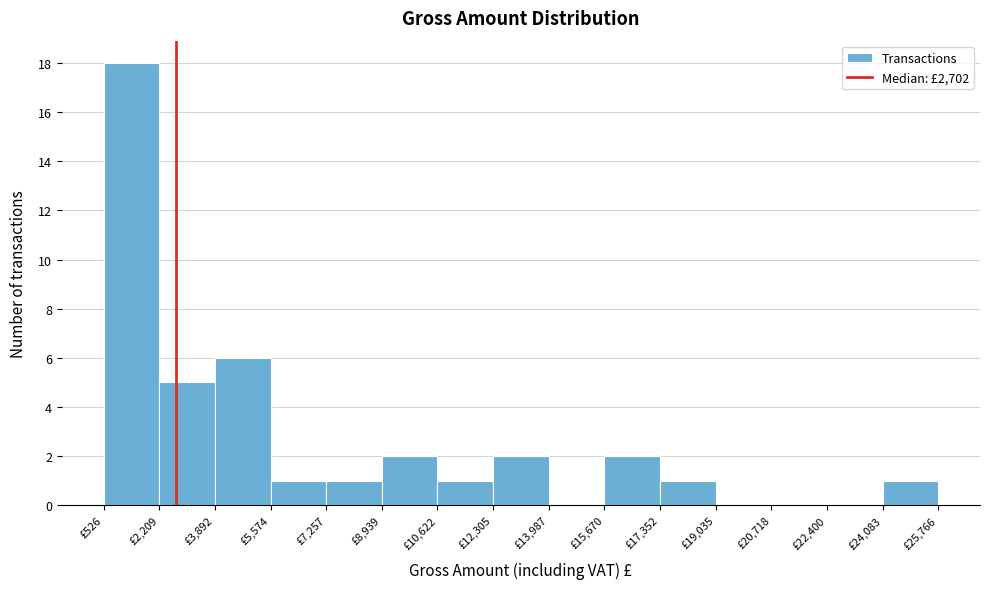

Over which range of the x-axis is the bar tallest?

600 to 2200